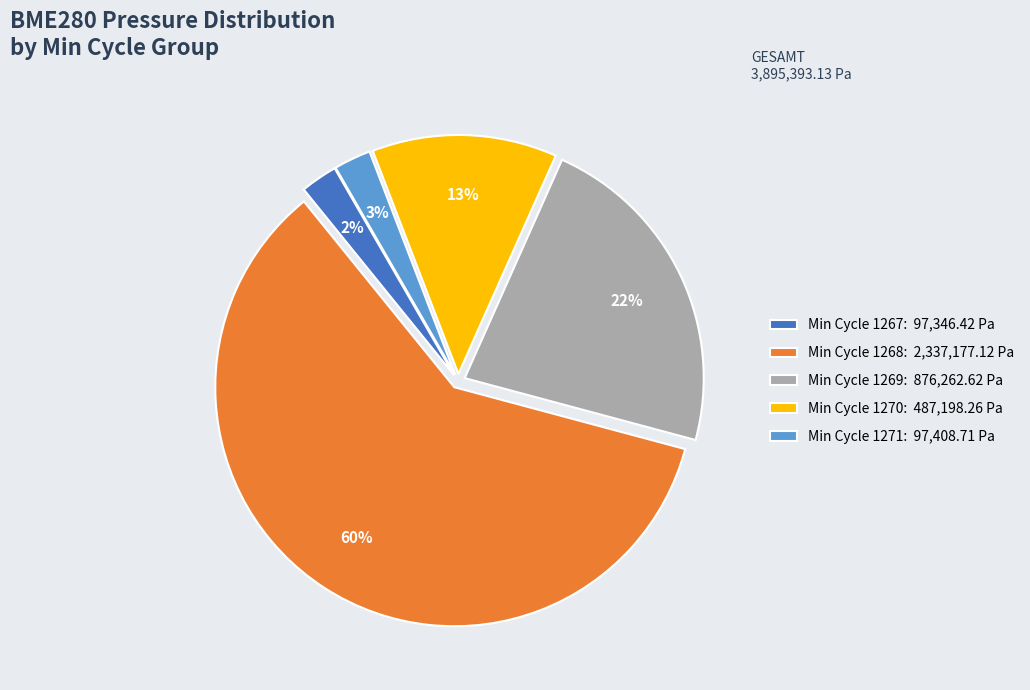

Which slice is the largest?

Min Cycle 1268: 2,337,177.12 Pa